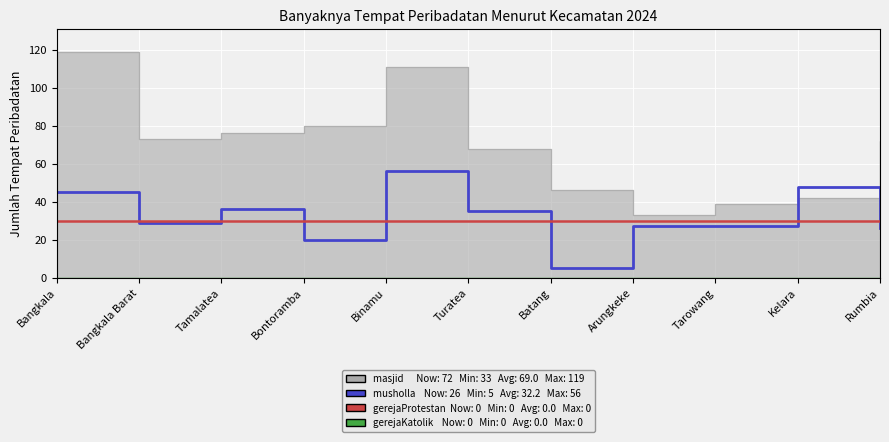

How many categories are shown in the chart?

11